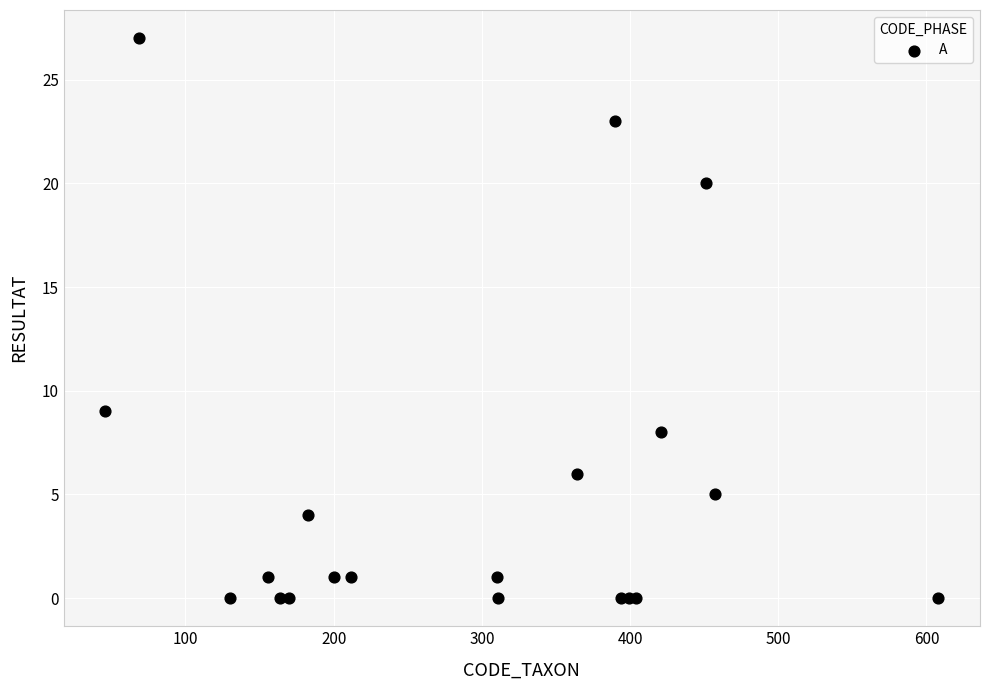

What Y value in the scatter plot is closest to 13?

9